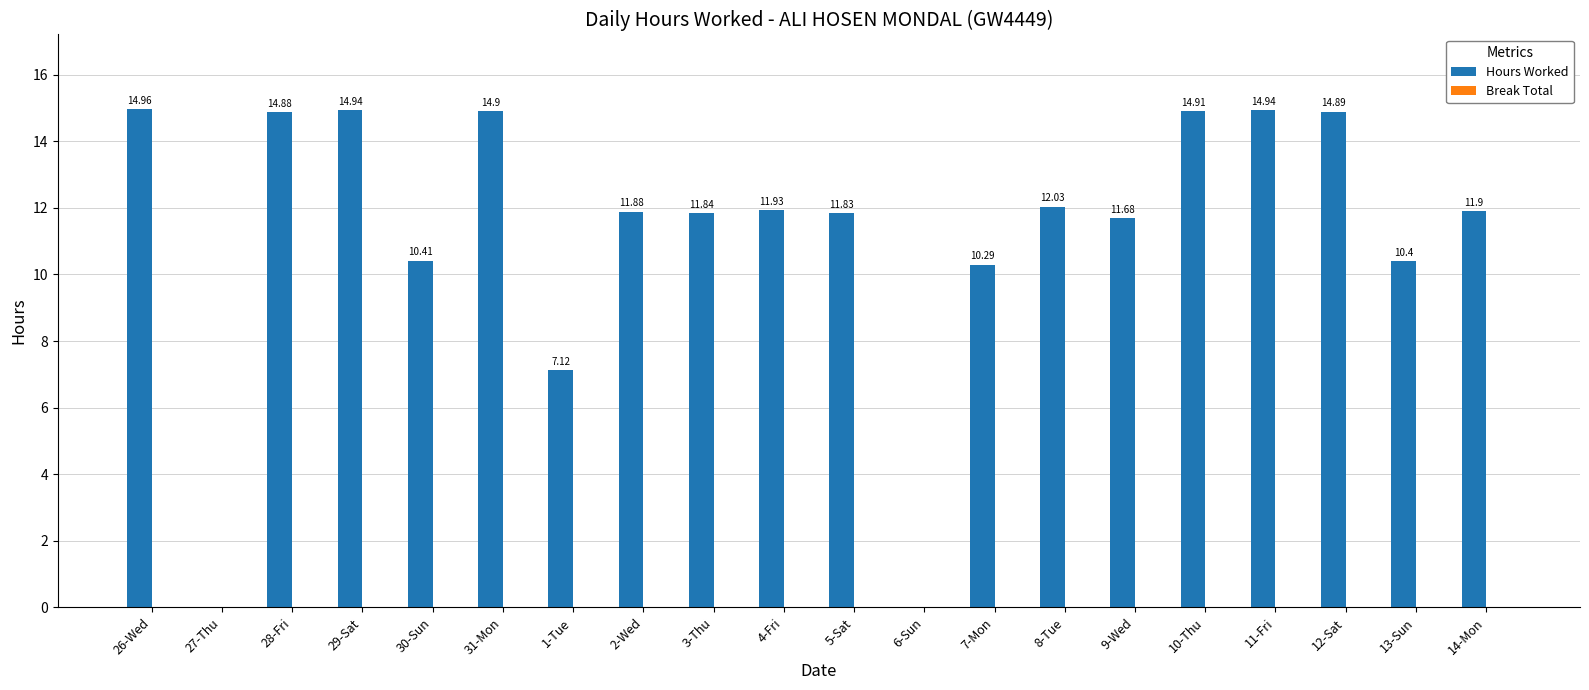

What is the change in value from 30-Sun to 2-Wed?

+1.5